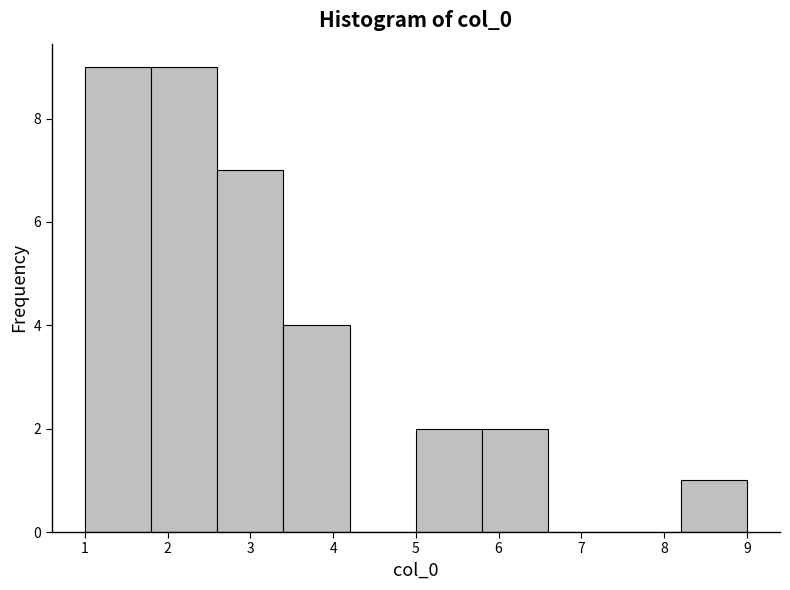

Reading left to right, transcribe this chart: for each bar, give the range it covers on the x-axis and its height. The values are not printed on the chart, so give them approximately, as read against the axis.

1.0 to 1.8: 9
1.8 to 2.6: 9
2.6 to 3.4: 7
3.4 to 4.2: 4
4.2 to 5.0: 0
5.0 to 5.8: 2
5.8 to 6.6: 2
6.6 to 7.4: 0
7.4 to 8.2: 0
8.2 to 9.0: 1